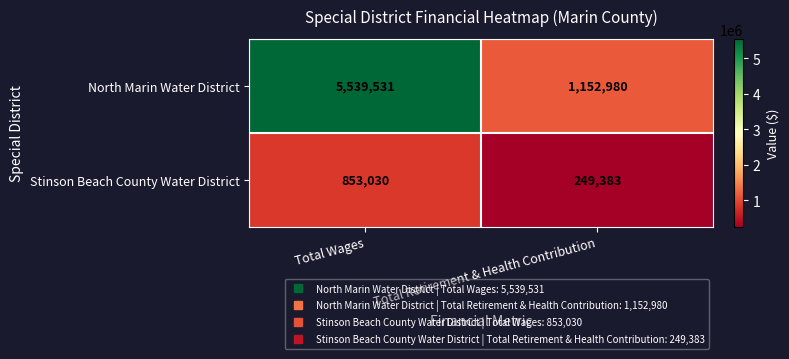

Is the value of Stinson Beach County Water District at Total Retirement & Health Contribution greater than the value of North Marin Water District at Total Retirement & Health Contribution?

No